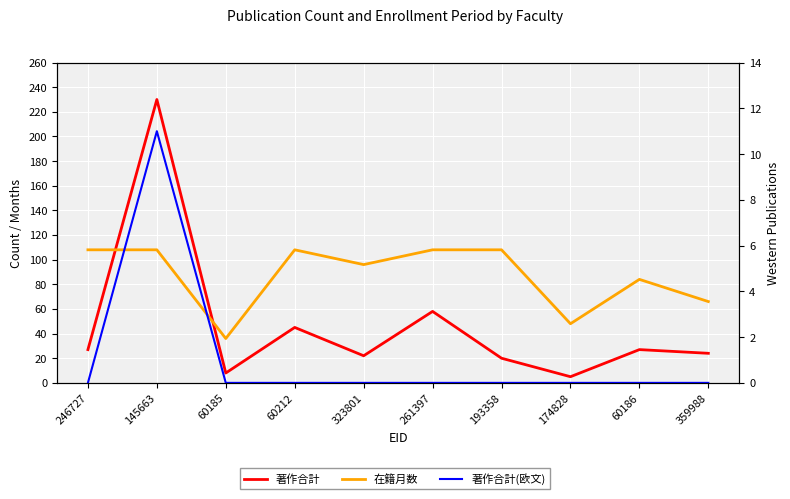

What is the label of the 2nd point from the left?

145663